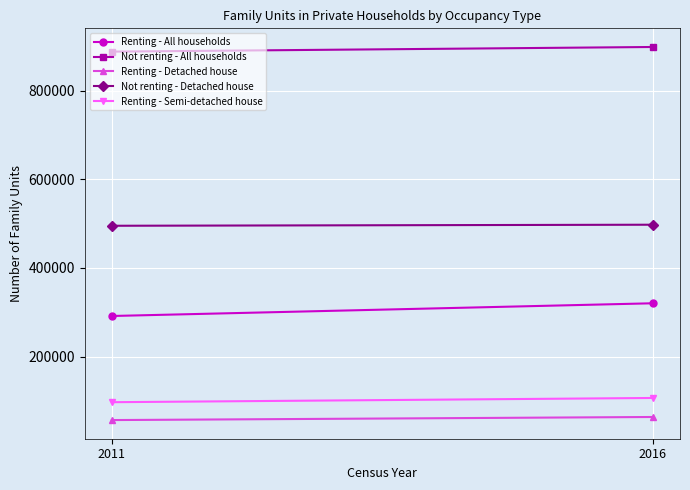

Rank the series by their maximum value, from lowest to highest.

Renting - Detached house, Renting - Semi-detached house, Renting - All households, Not renting - Detached house, Not renting - All households